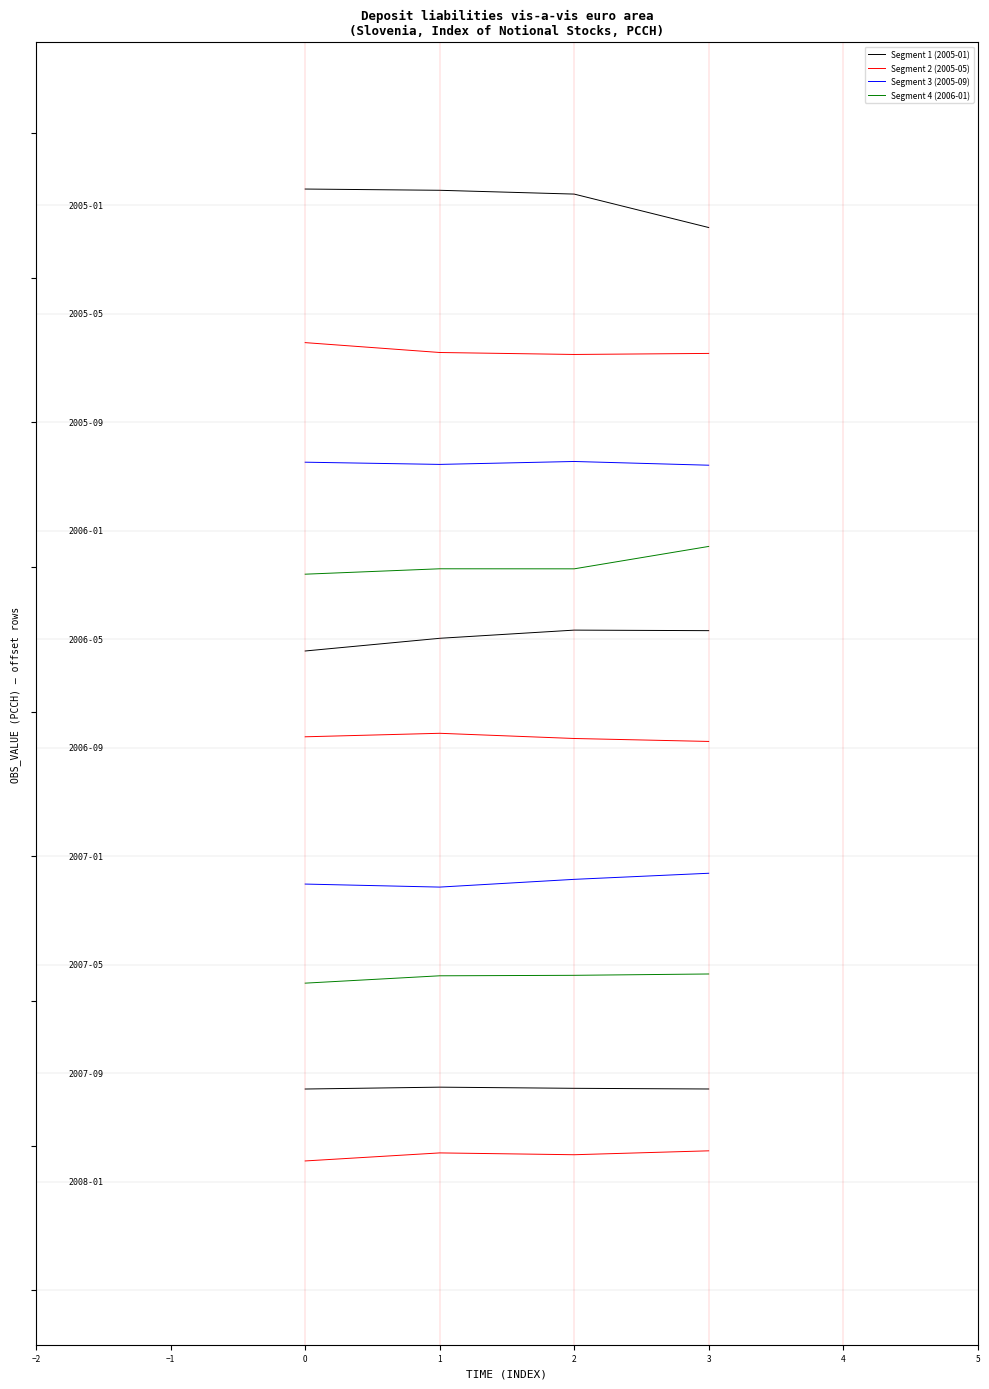

What is the maximum value for Segment 3 (2005-09)?

114.6